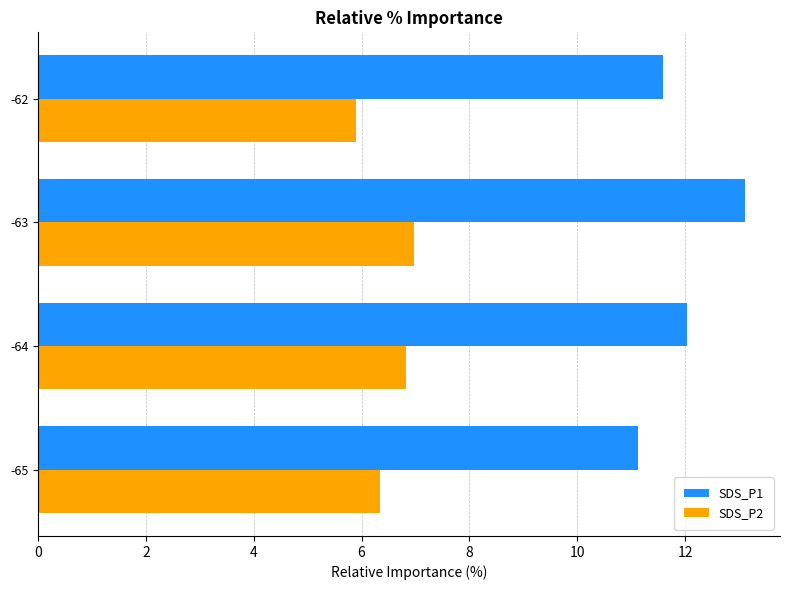

Is the value of SDS_P1 at -63 greater than the value of SDS_P2 at -65?

Yes